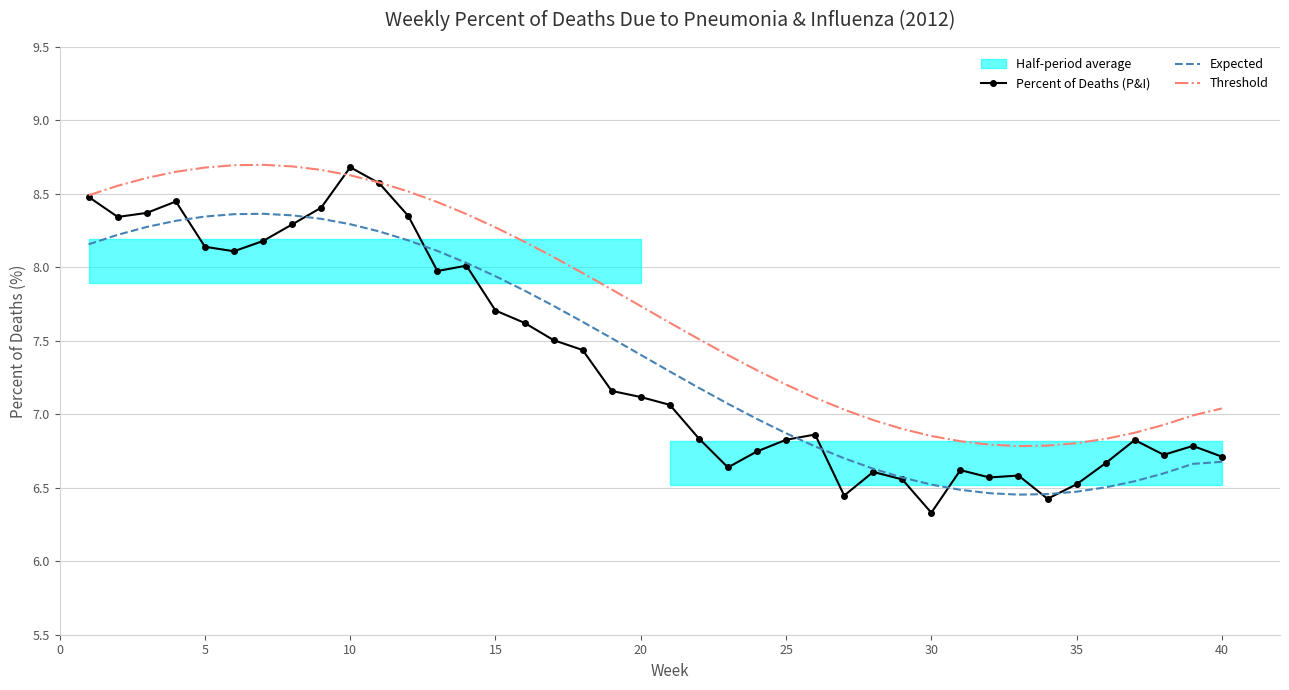

What is the minimum value shown in the chart?

6.3